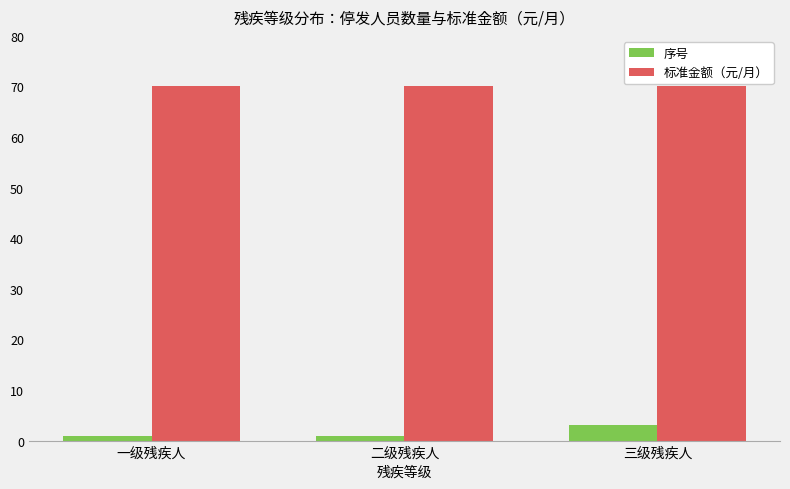

Are the bars horizontal?

No